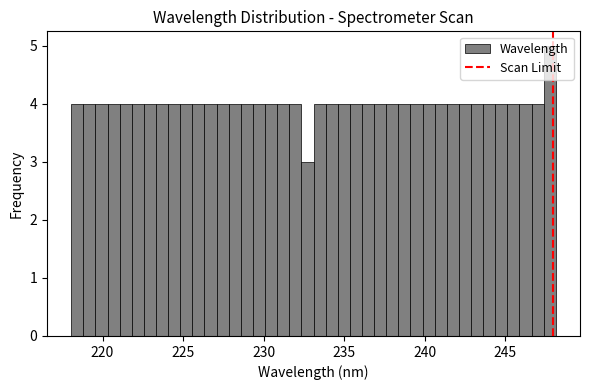

Around what value on the x-axis is the tallest bar? Give the approximate position of its centre, as read against the axis.

248.0